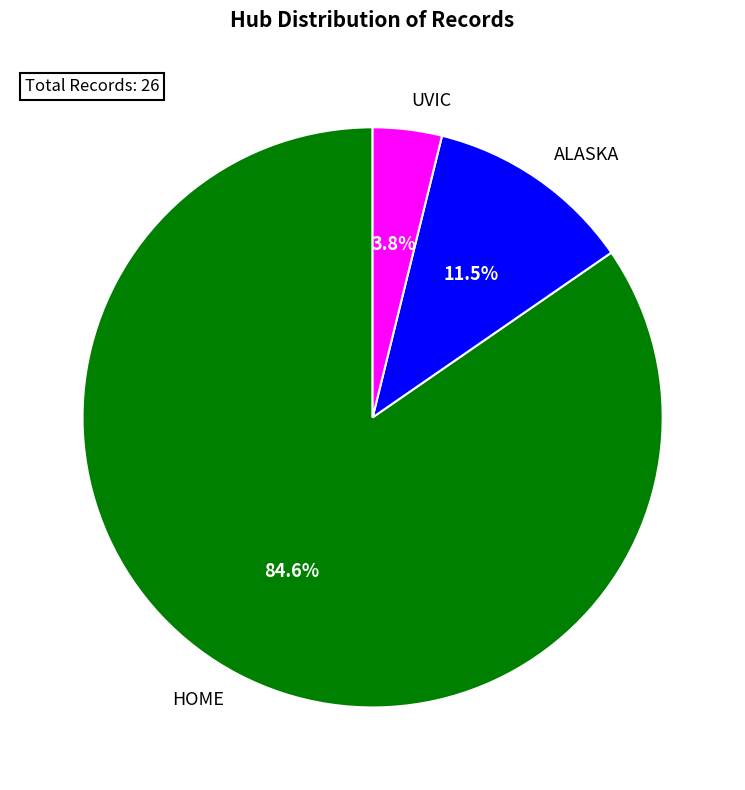

Is the sum of UVIC and HOME greater than half?

Yes